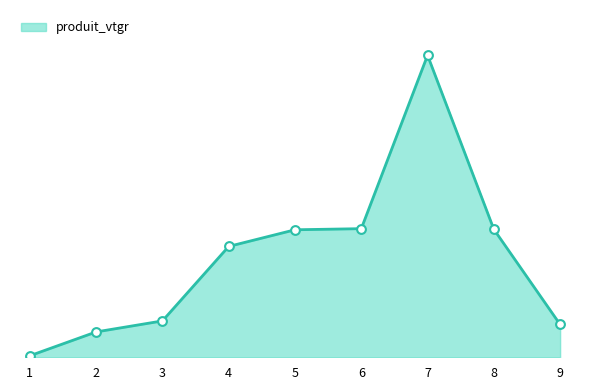

What is the ratio of the value at 6 to the value at 4?

1.2